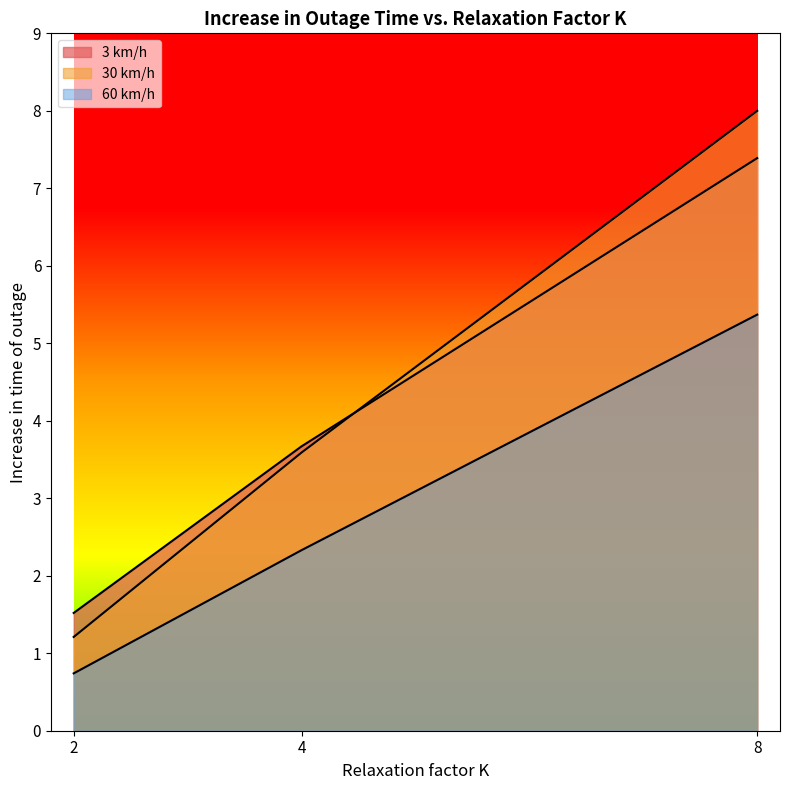

Is the value of 3 km/h at 8 greater than the value of 30 km/h at 2?

Yes